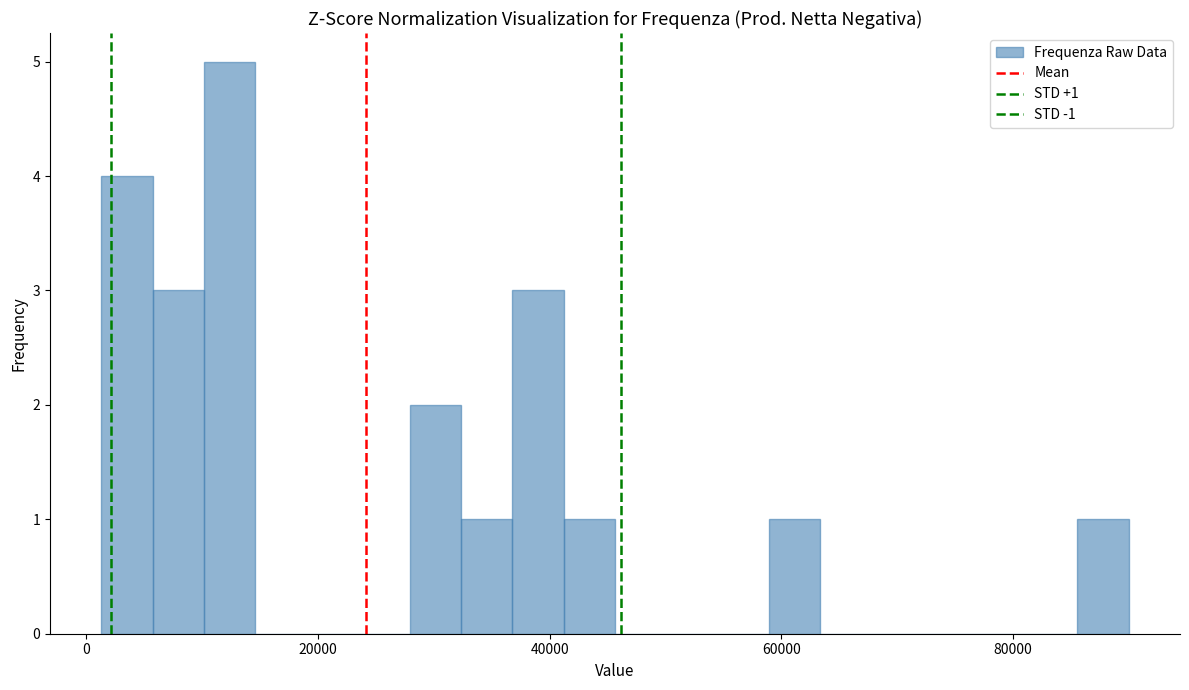

Around what value on the x-axis is the tallest bar? Give the approximate position of its centre, as read against the axis.

12000